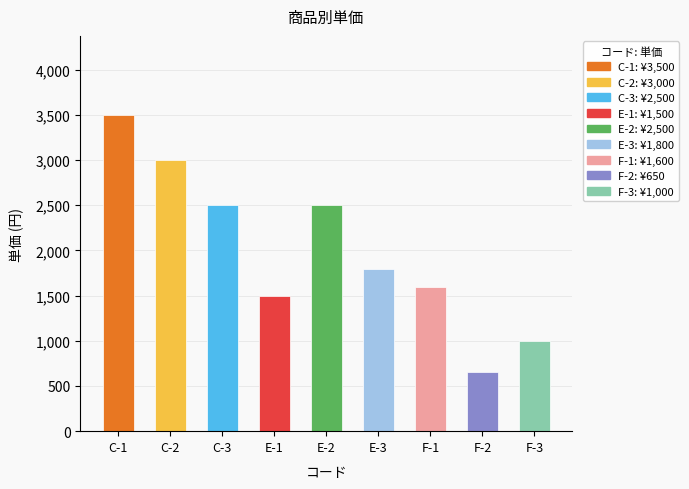

What is the value of the 9th bar from the left?

1000